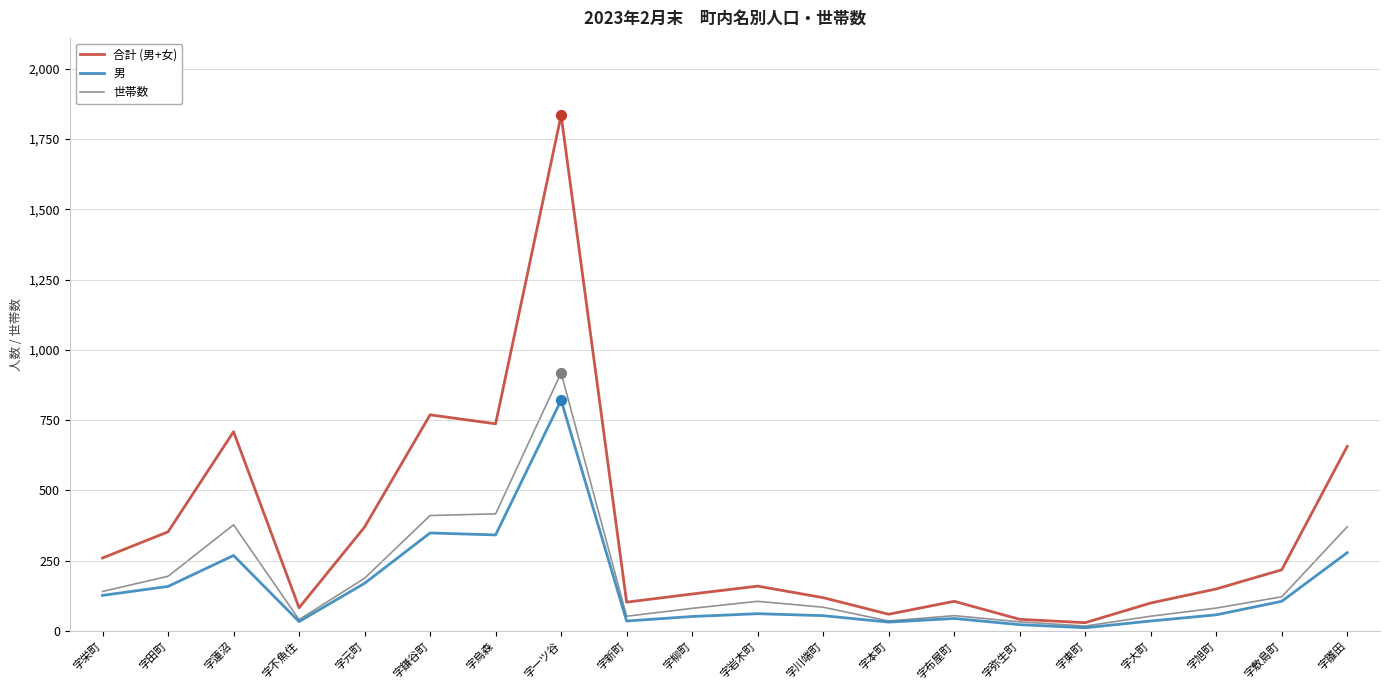

What is the difference between the highest and lowest values at 字鎌谷町?

420